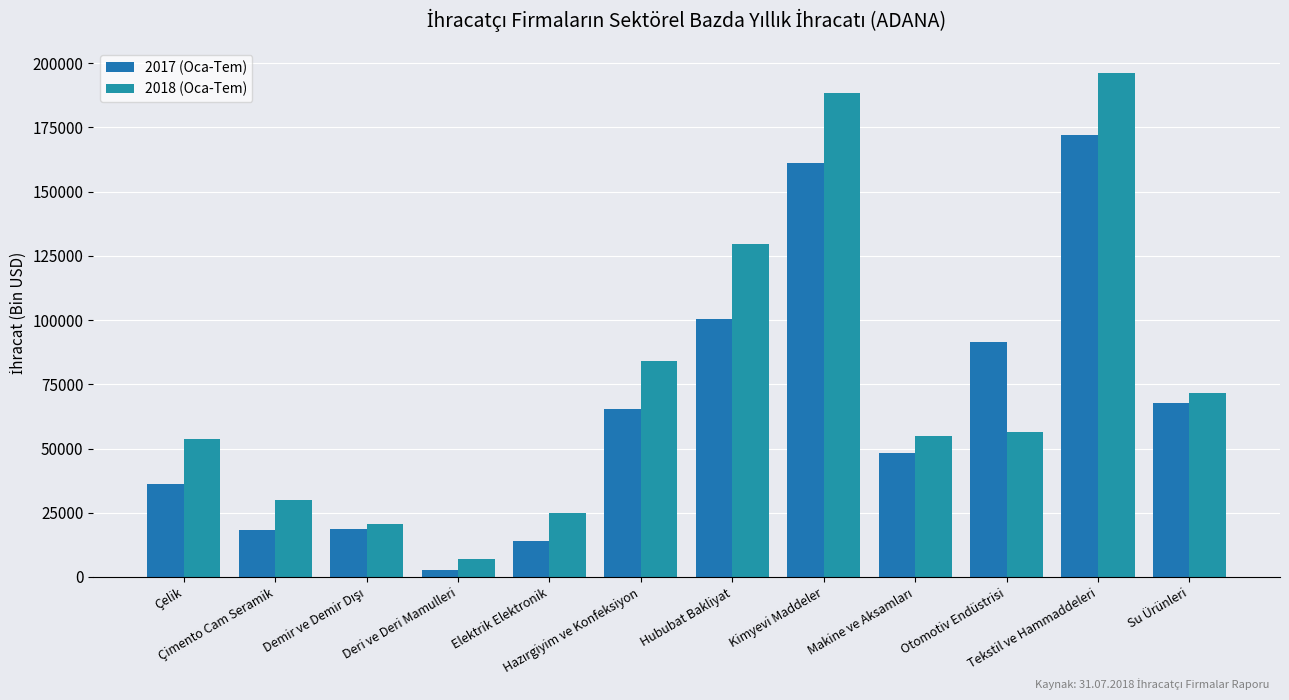

How many distinct data groups are displayed?

2